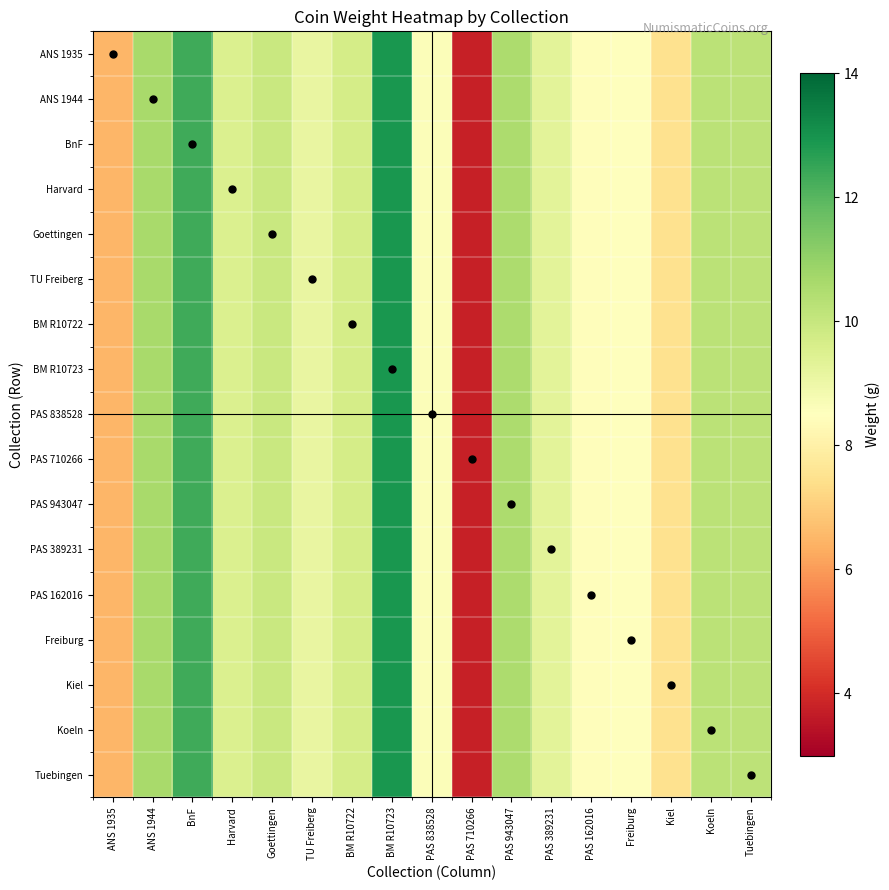

At which category is the sum across all series the highest?

BM R10723